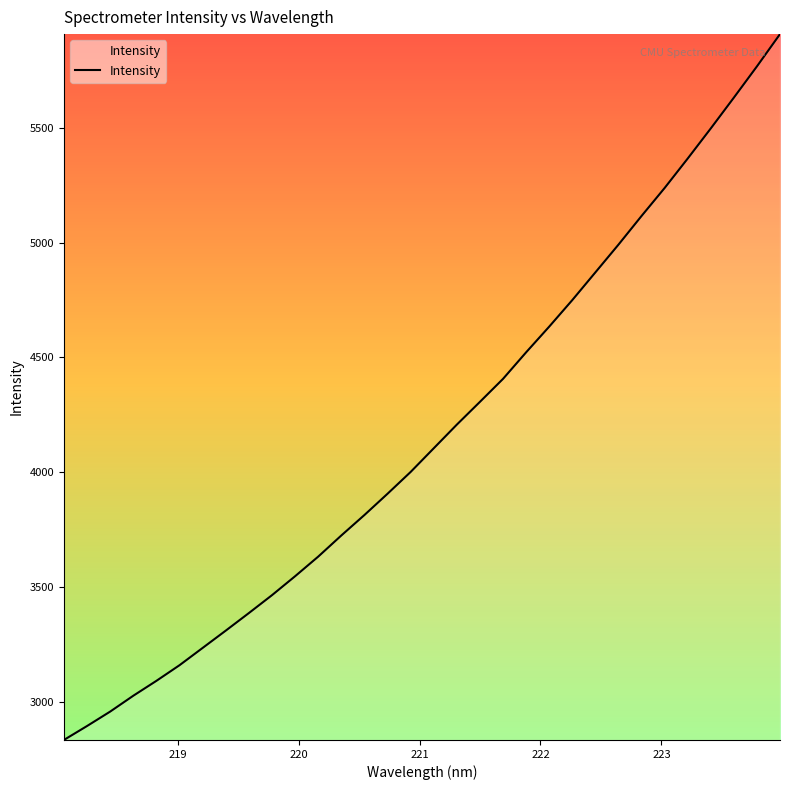

What is the difference between the maximum and minimum values?

3075.5